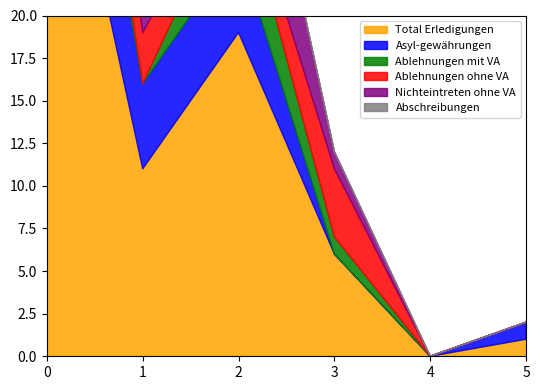

True or false: Ablehnungen ohne VA has a value of 5 at Herkunft unbekannt.

False